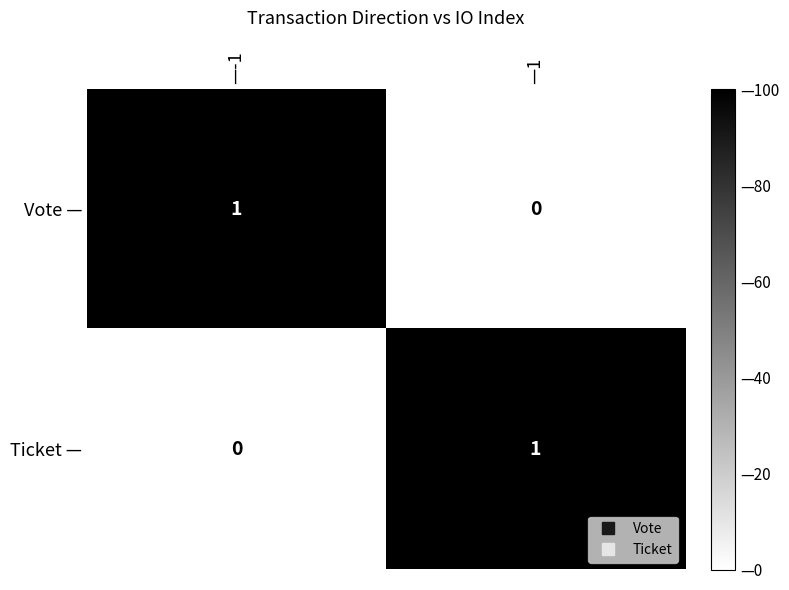

What is the total value across all series at —-1?

1